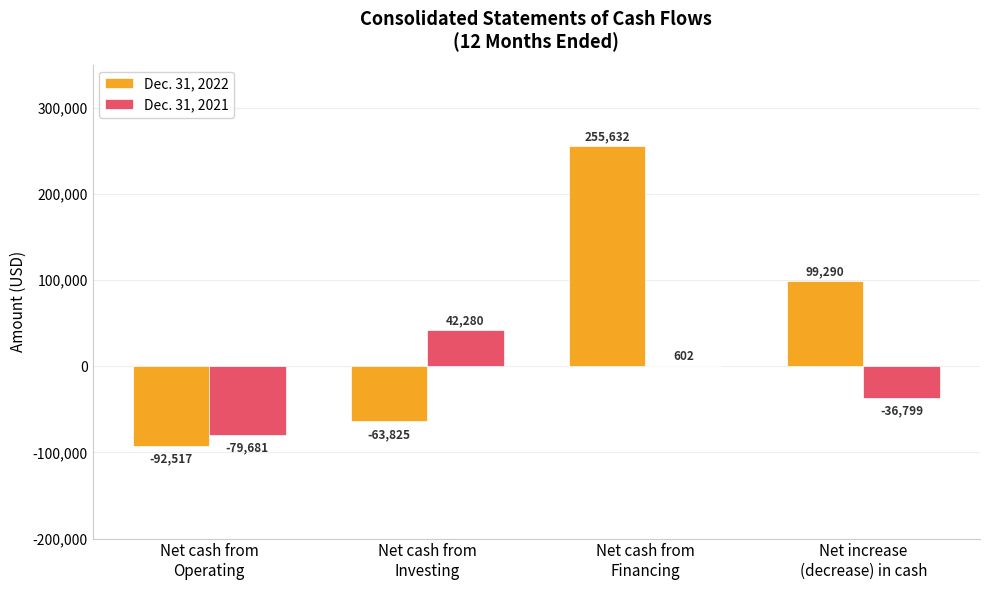

What is the sum of all Dec. 31, 2022 values?

198580